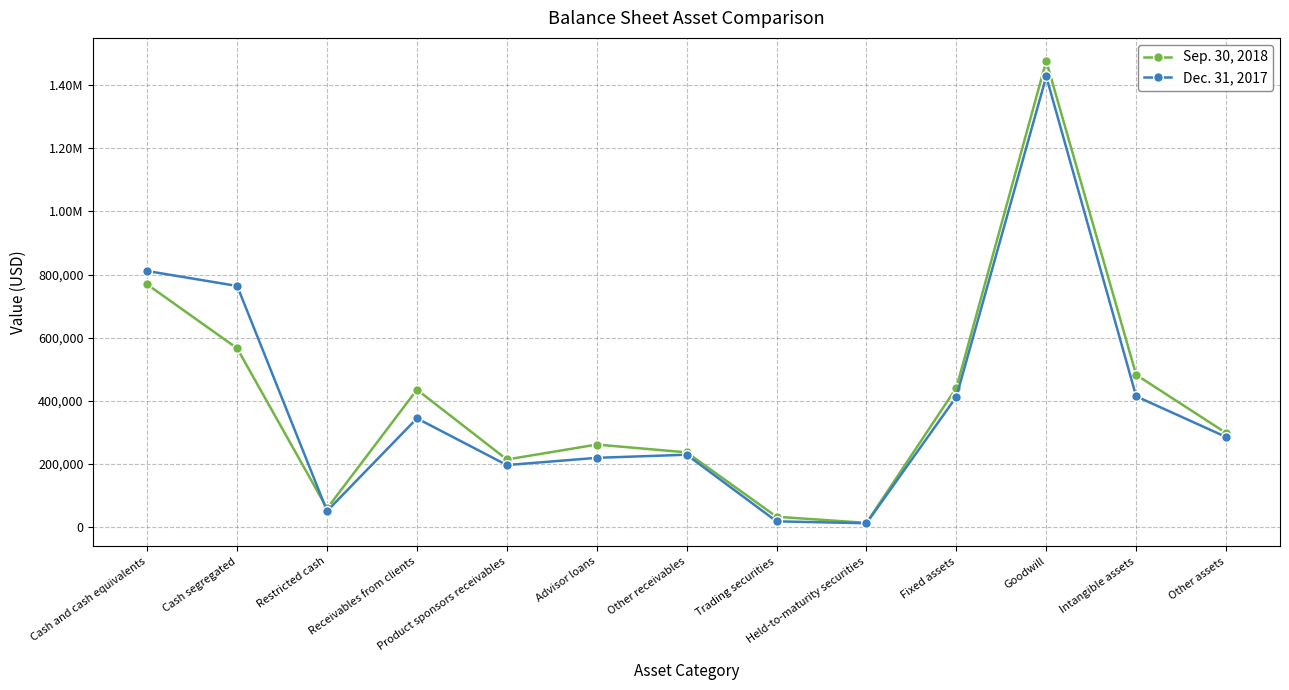

What value does the Sep. 30, 2018 series have at Goodwill?

1476775